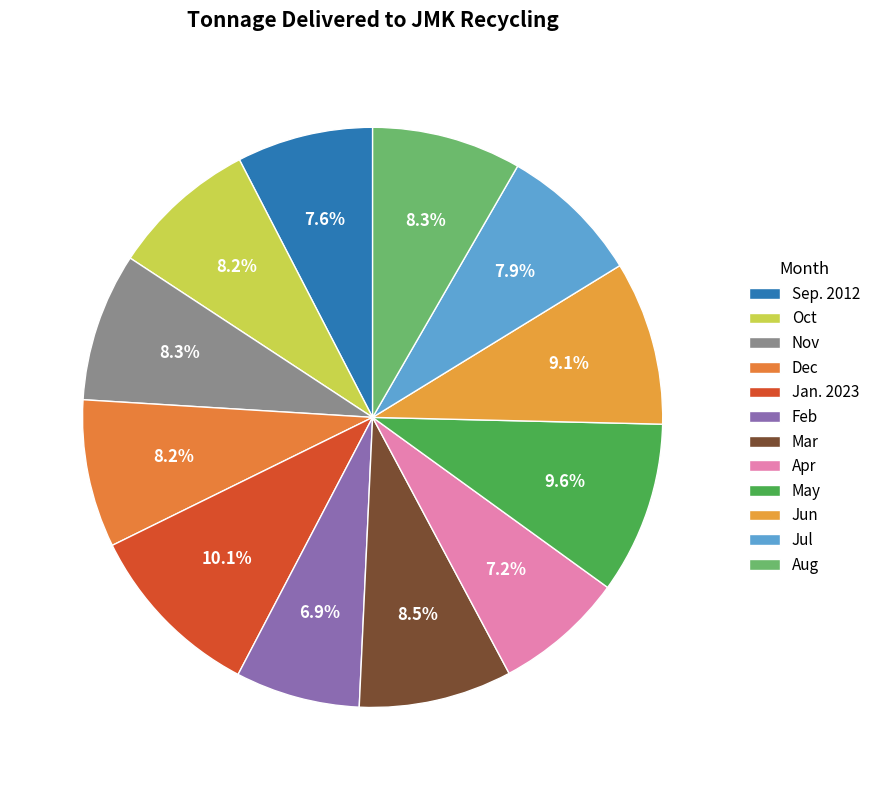

What portion of the pie excludes Jul?

92.1%